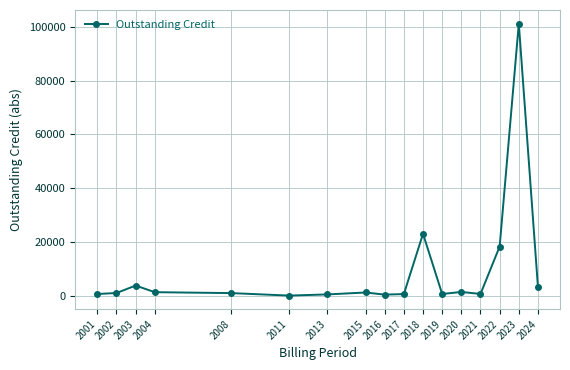

The value at 2001 is 643.5. True or false?

True